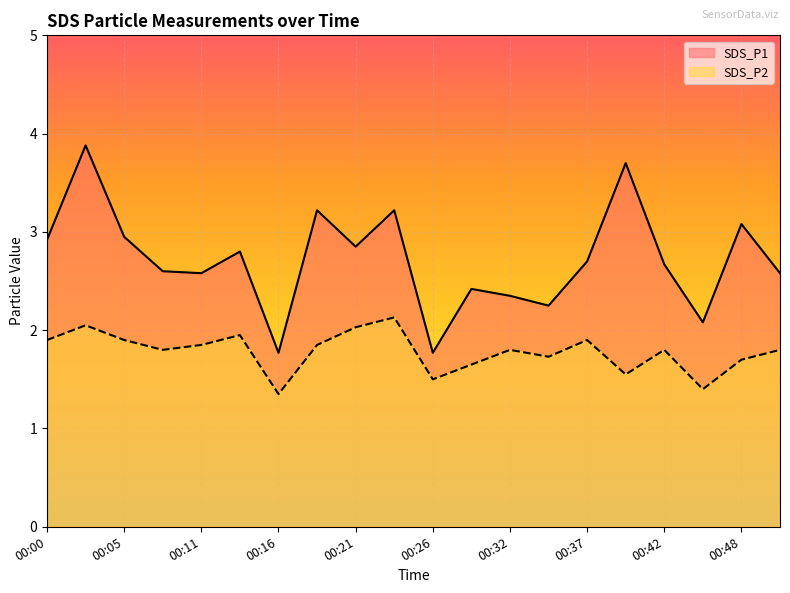

How many values in the SDS_P1 series are below 2?

2